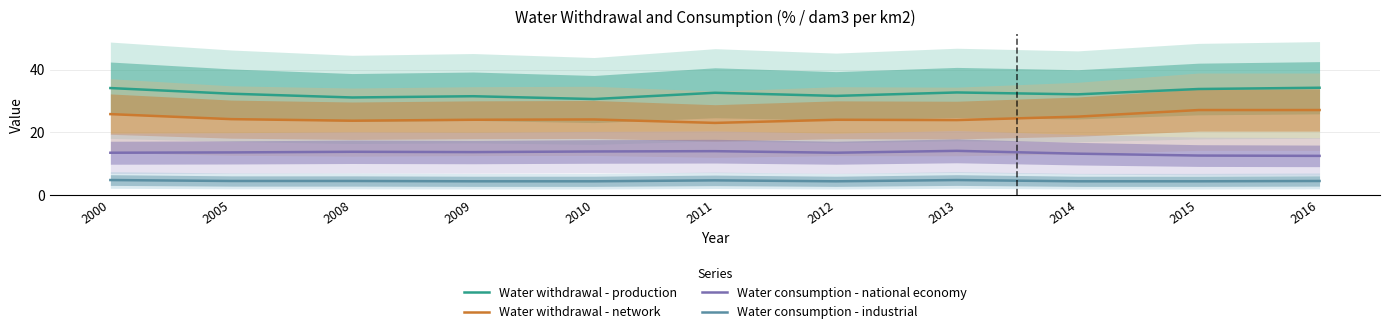

True or false: Water withdrawal - network has a value of 9.2 at 2011.

False